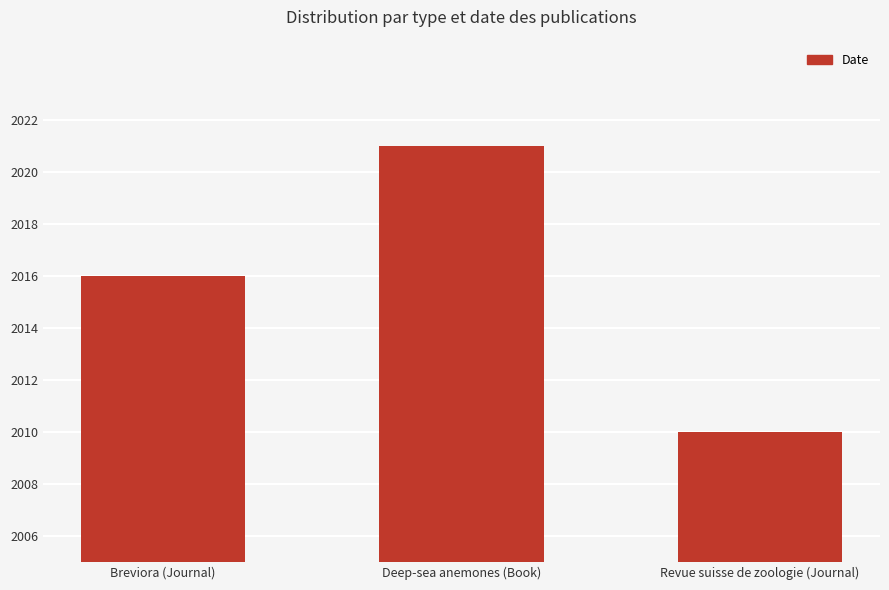

What is the label of the 2nd bar from the left?

Deep-sea anemones (Book)